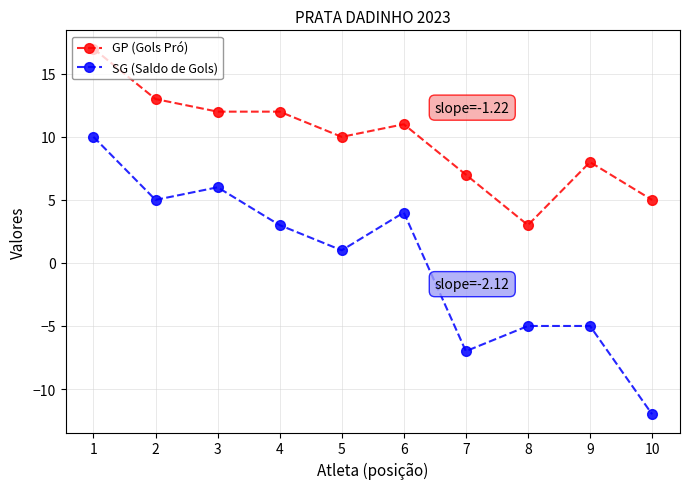

Where is GP (Gols Pró) nearest to the value 10?

5